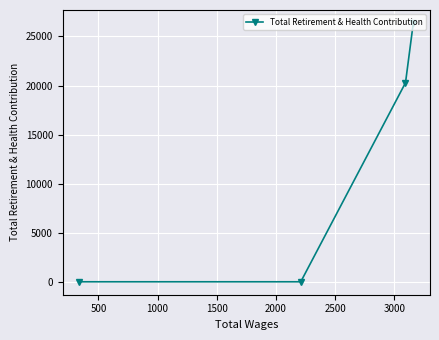

What is the greatest value displayed?

26377